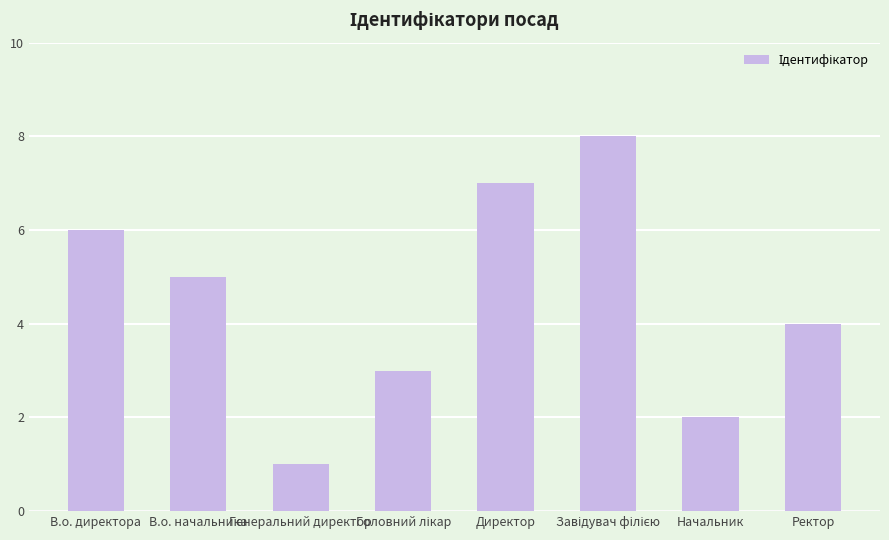

The value at Ректор is 7. True or false?

False